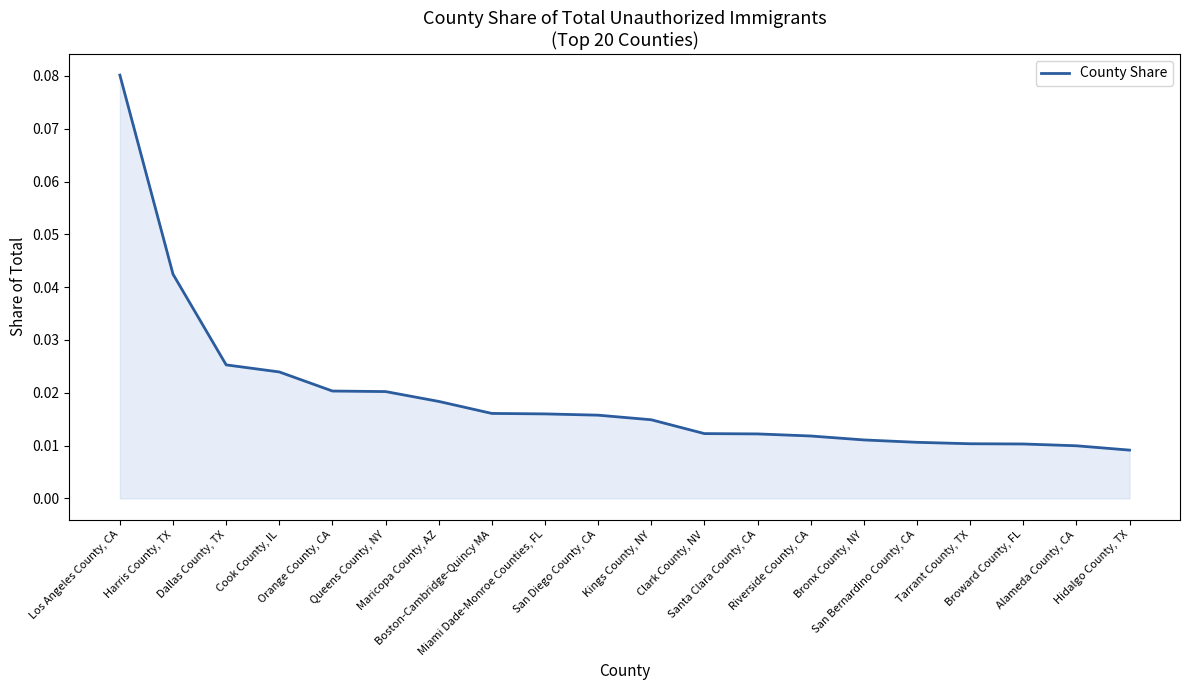

Rank the categories by value from lowest to highest.

Hidalgo County, TX, Alameda County, CA, Broward County, FL, Tarrant County, TX, San Bernardino County, CA, Bronx County, NY, Riverside County, CA, Santa Clara County, CA, Clark County, NV, Kings County, NY, San Diego County, CA, Miami Dade-Monroe Counties, FL, Boston-Cambridge-Quincy MA, Maricopa County, AZ, Queens County, NY, Orange County, CA, Cook County, IL, Dallas County, TX, Harris County, TX, Los Angeles County, CA